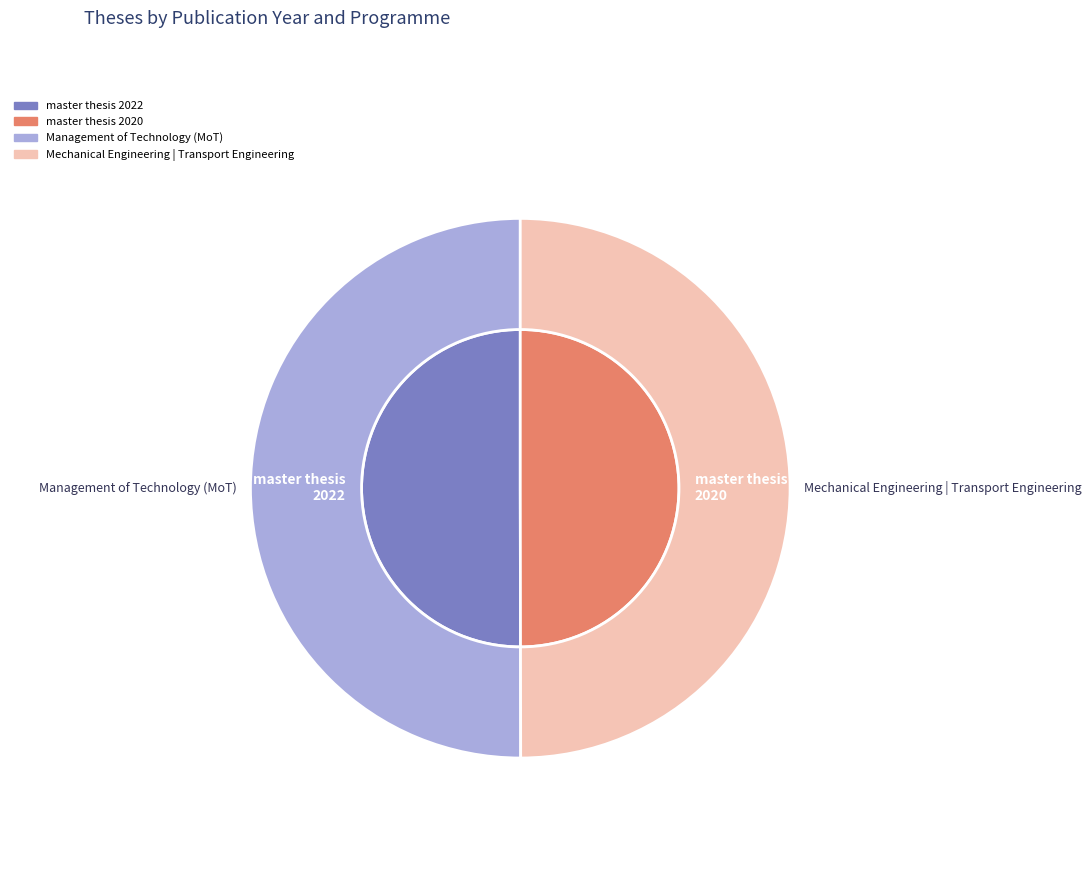

To the nearest percent, what is the average slice percentage?

50%